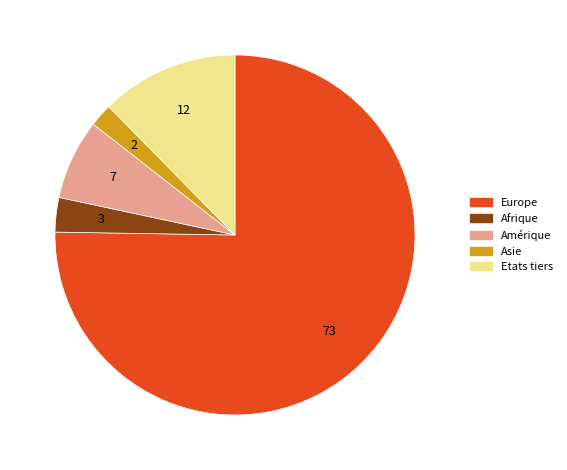

Approximately how many times larger is the value at Afrique compared to Asie?

1.5